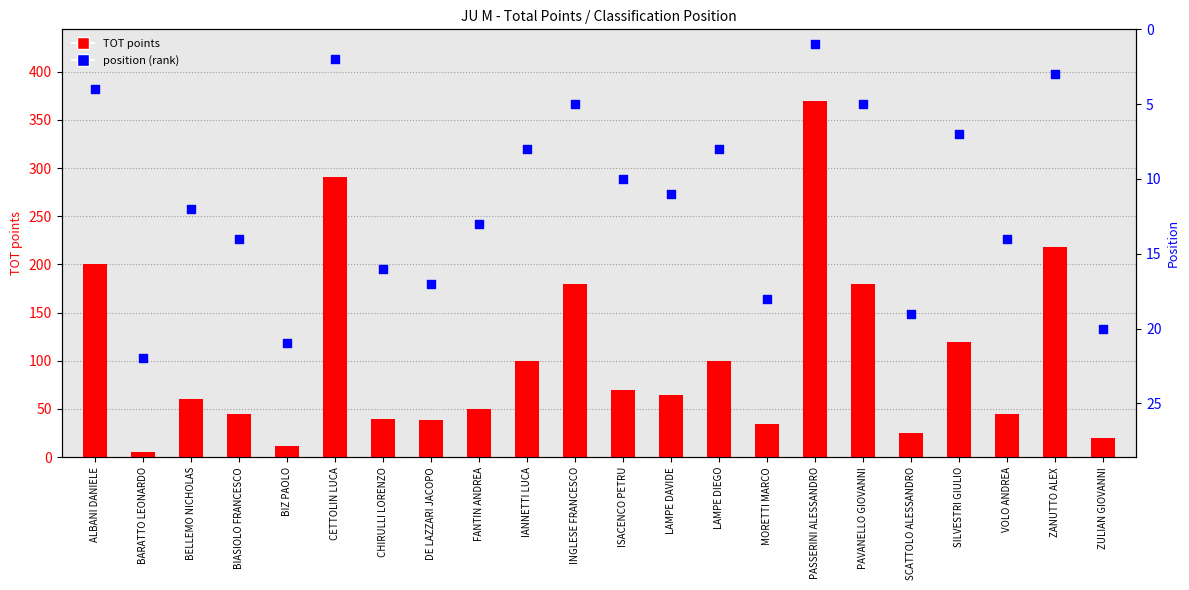

Which series has the largest Y range (max minus min)?

TOT points